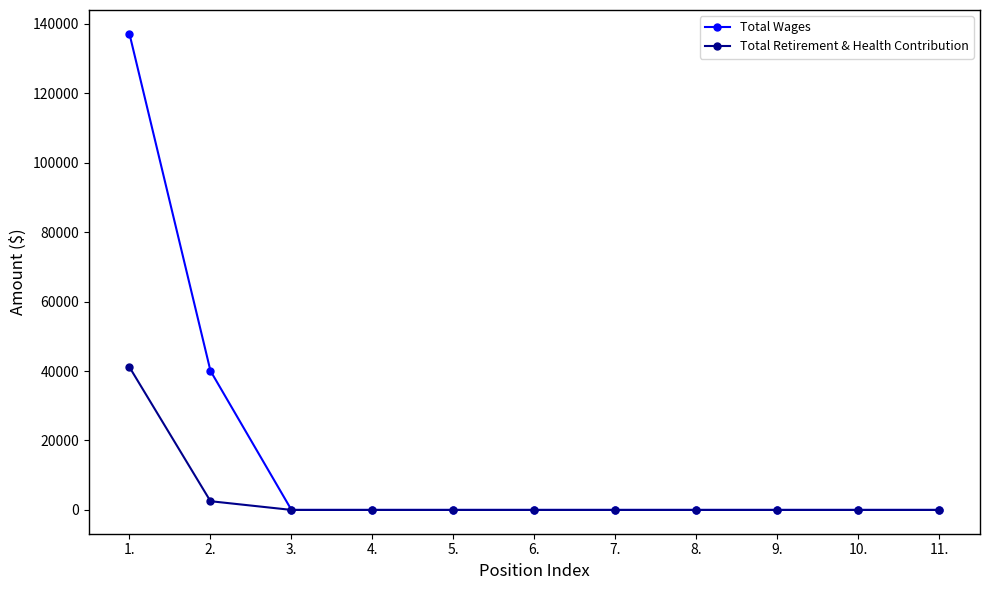

Count the number of categories in the chart.

11